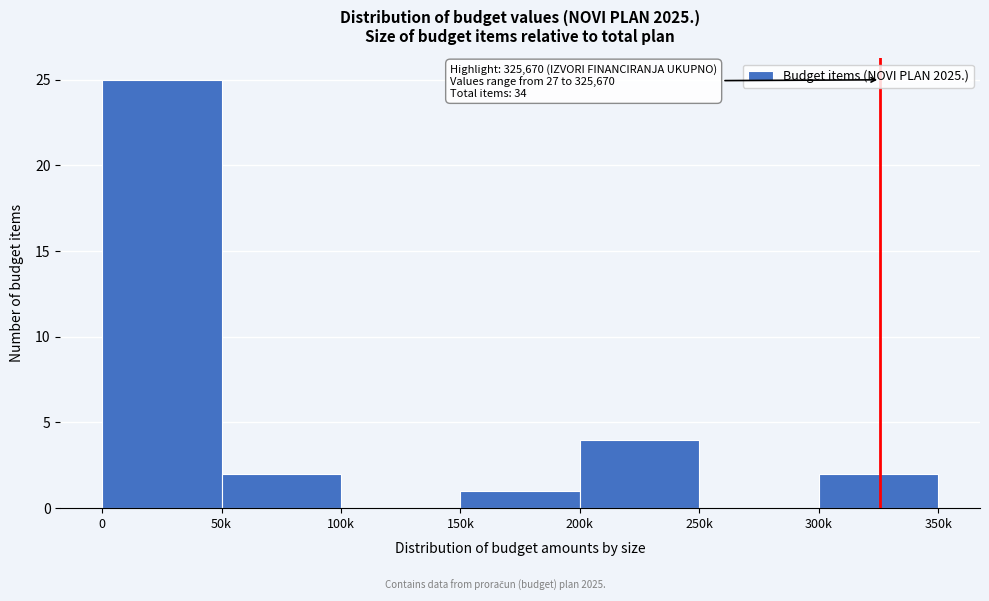

Reading right to left, transcribe all the data shown in this chart.

300k=2	250k=0	200k=4	150k=1	100k=0	50k=2	0=25